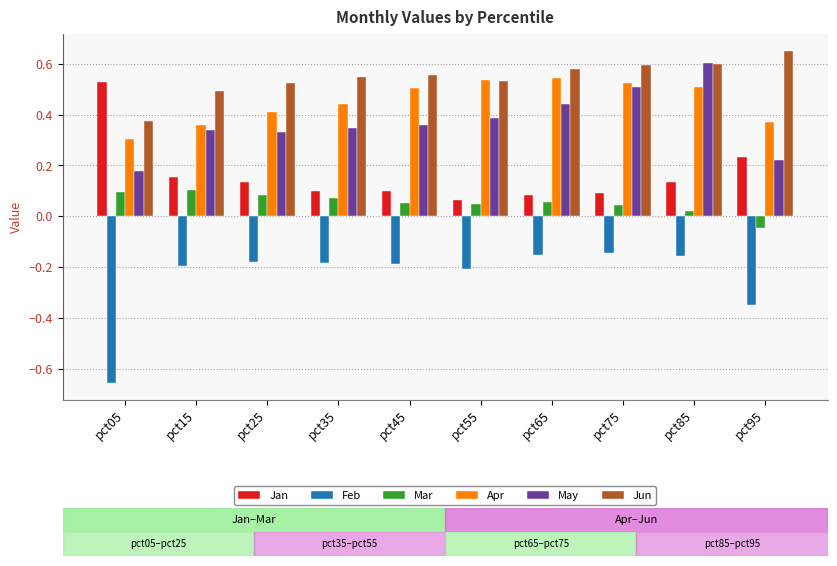

Is it true that Jan equals 0.1 at pct35?

True